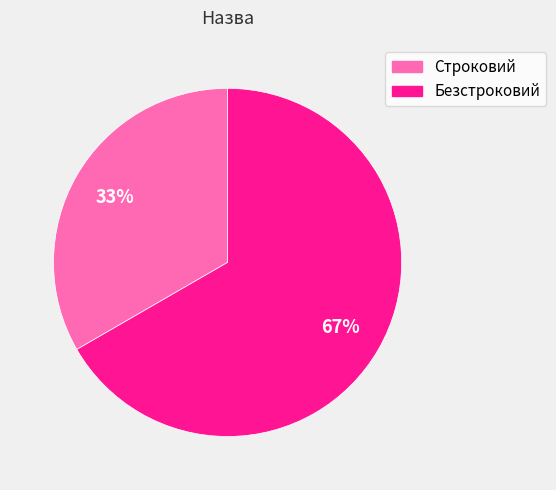

How many segments does this pie chart have?

2